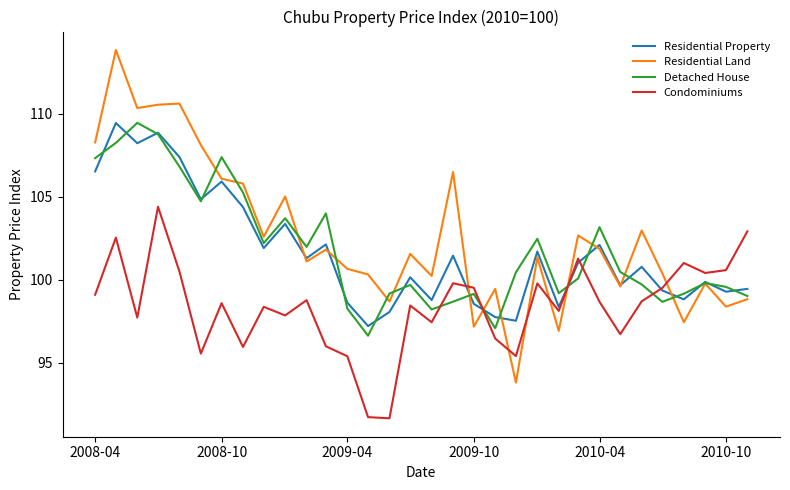

Which series ends up on top after the final intersection of Residential Property and Condominiums?

Condominiums